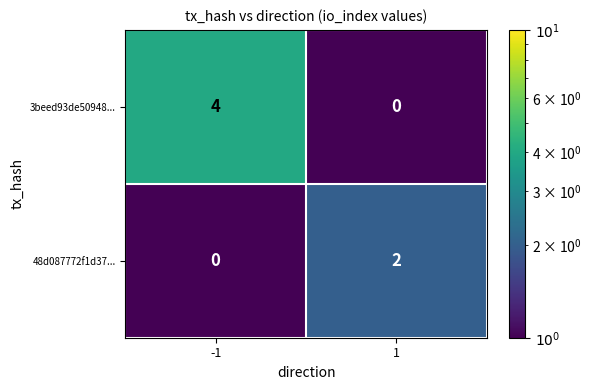

True or false: 48d087772f1d37... has a value of 0 at -1.

True